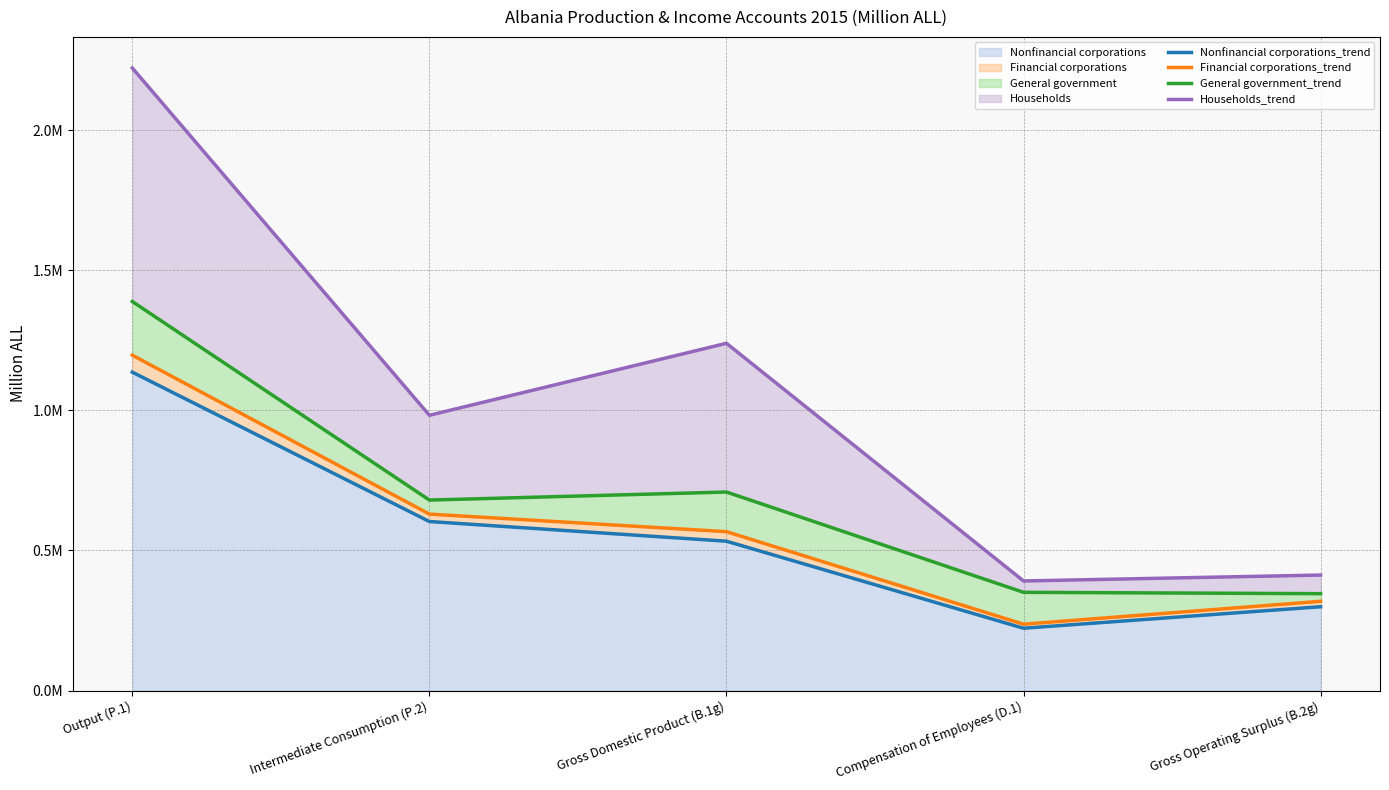

What is the minimum value shown in the chart?

222468.9